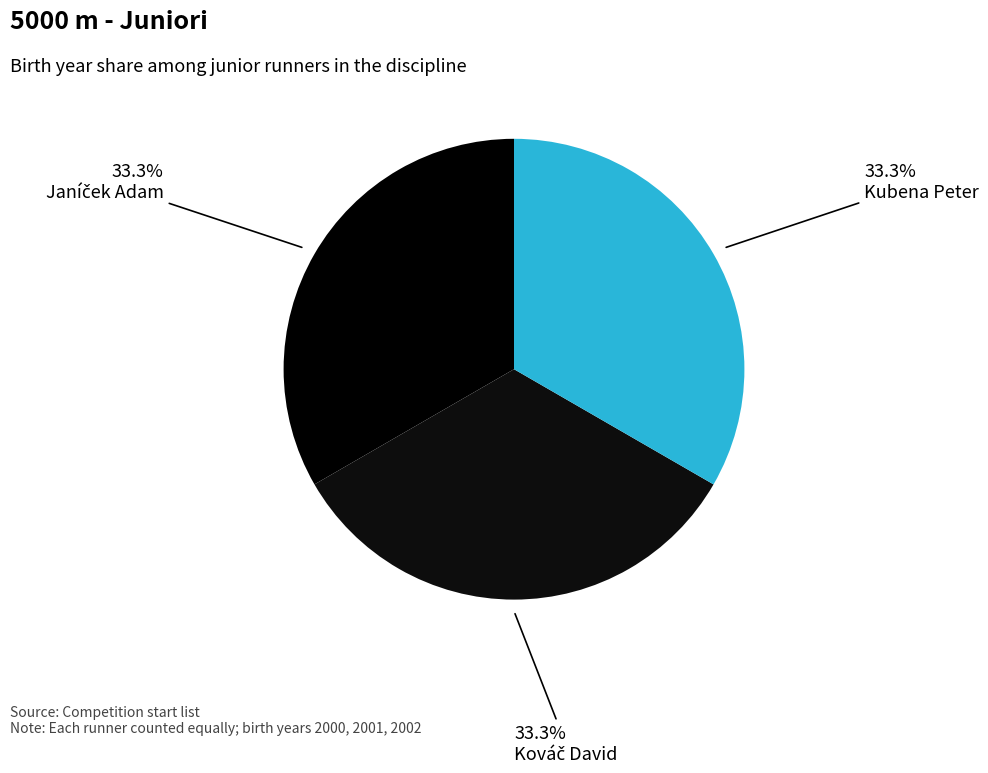

What portion of the pie excludes Kováč David?

66.7%